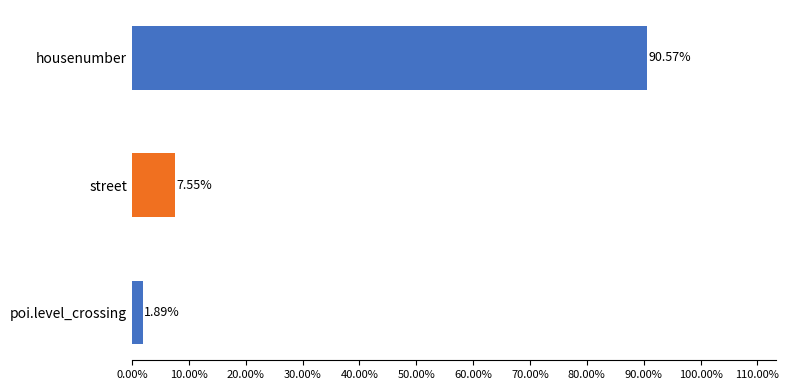

What is the sum of all values?

100.0